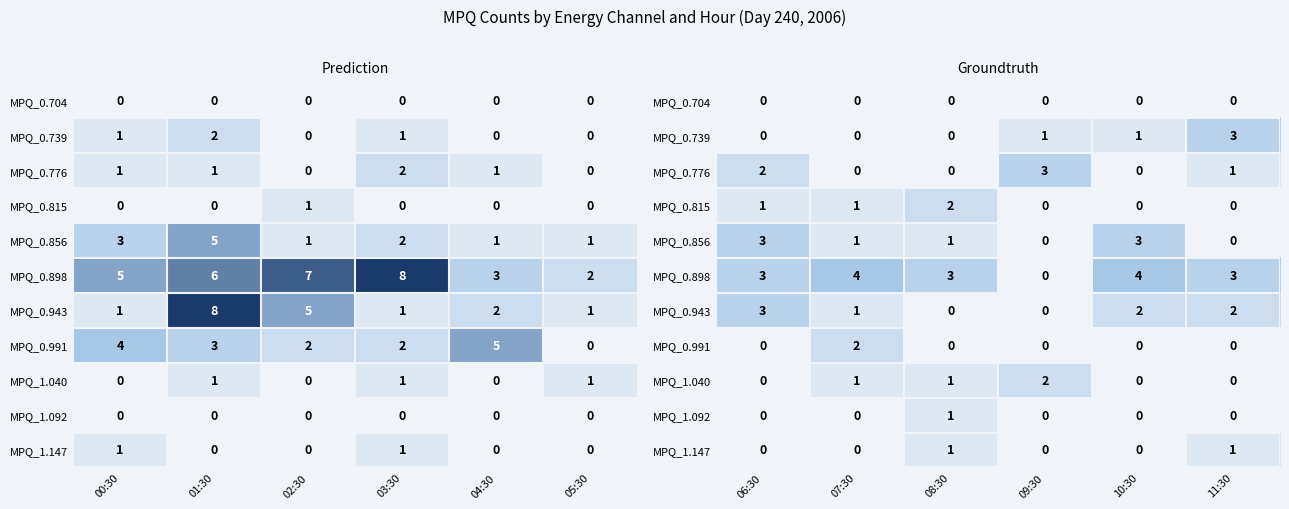

Where is MPQ_0.991 nearest to the value 1?

06:30